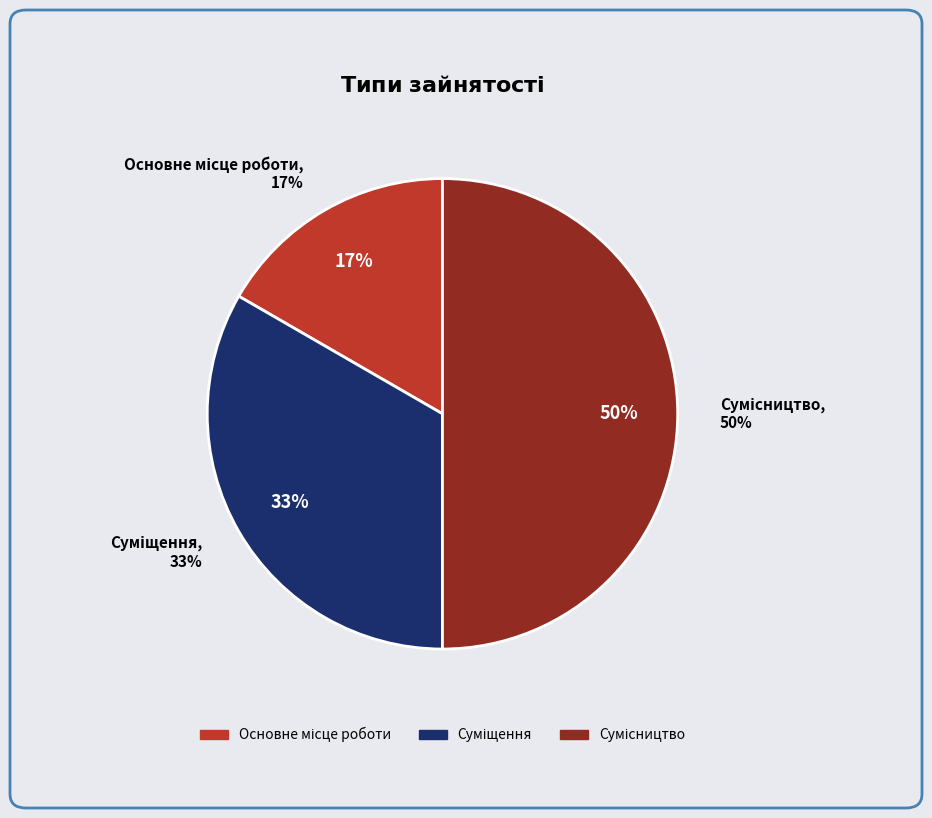

True or false: Суміщення accounts for 33% of the total.

True